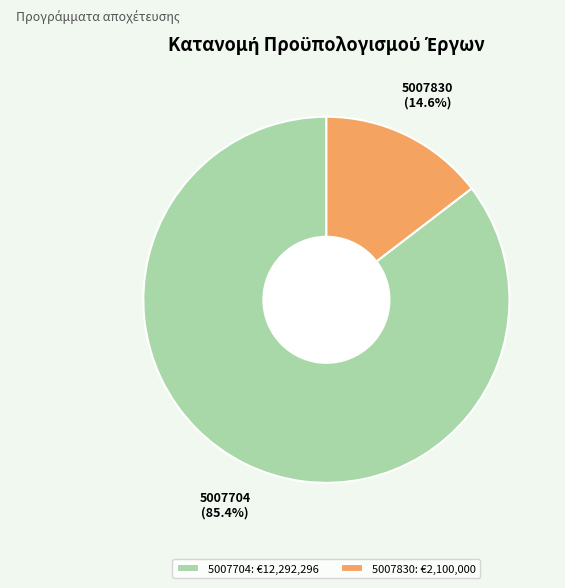

What percentage is the 5007830 slice, to the nearest percent?

15%